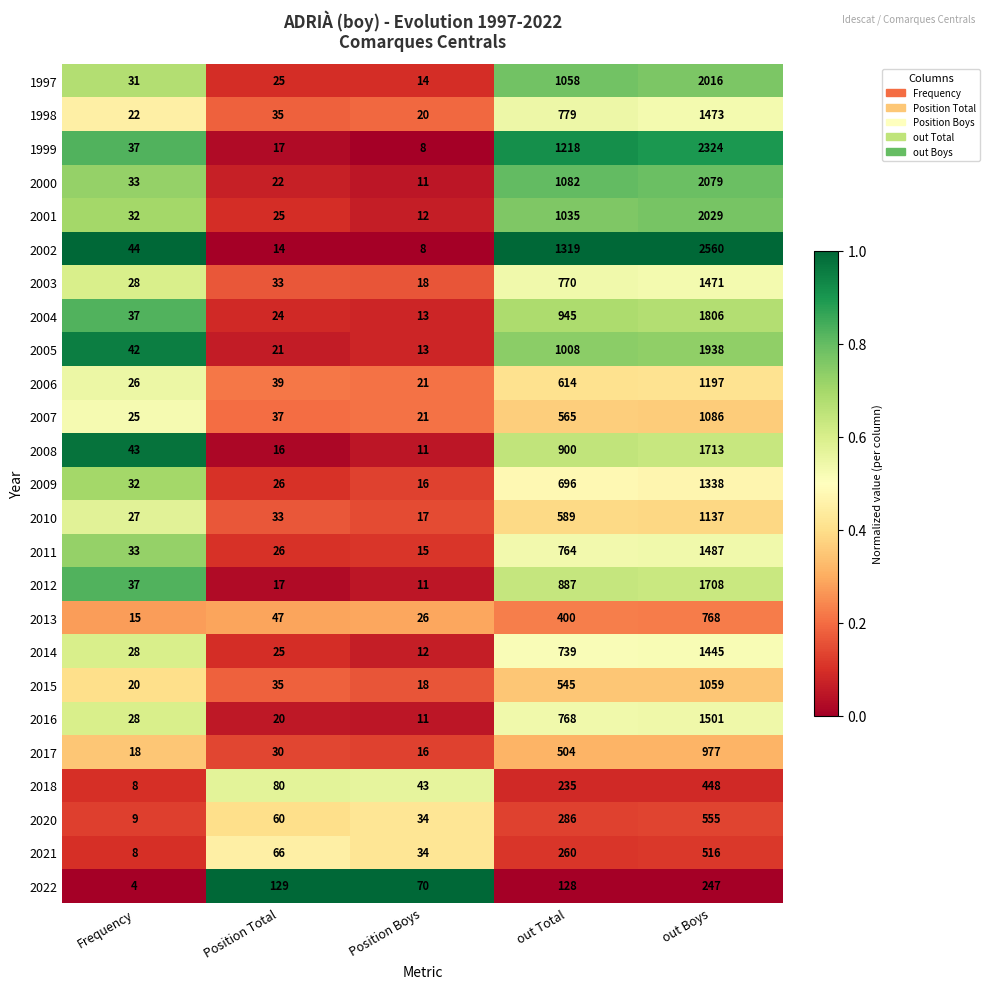

The 2008 series shows 23 at Position Total. True or false?

False